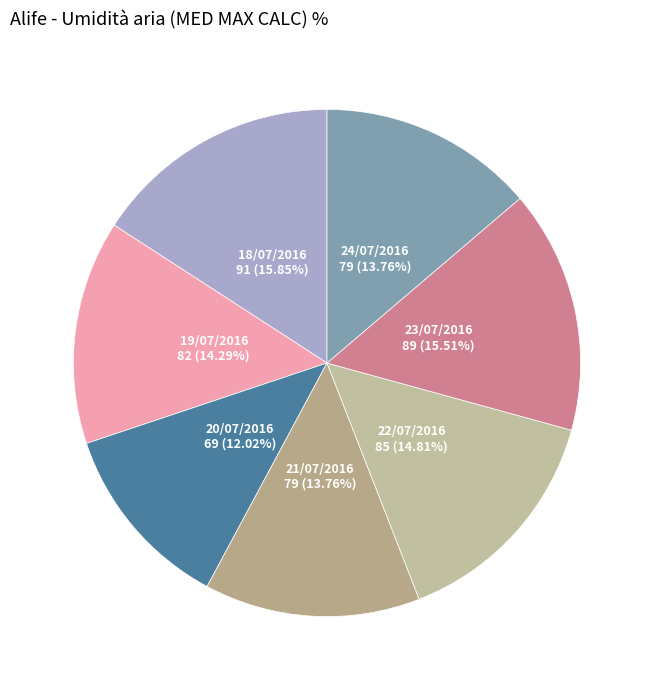

Count the number of slices in the pie.

7